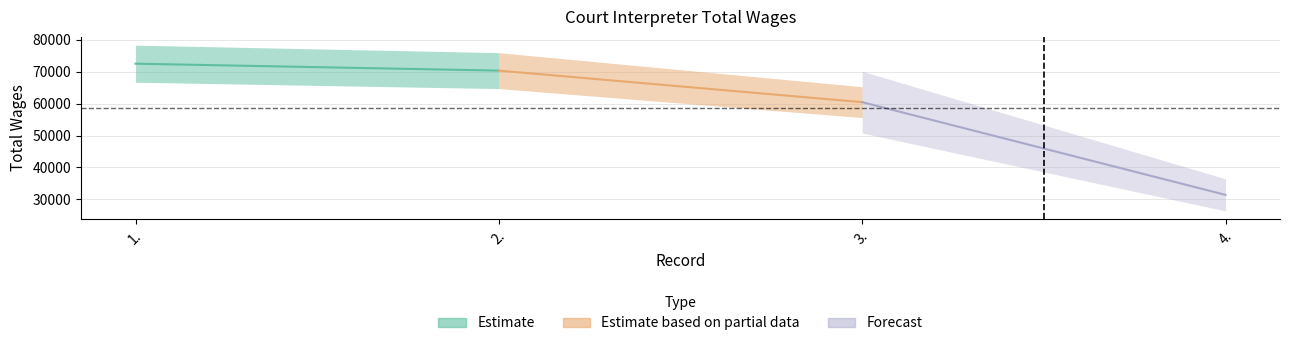

What is the sum of the values at 2. and 4.?

101792